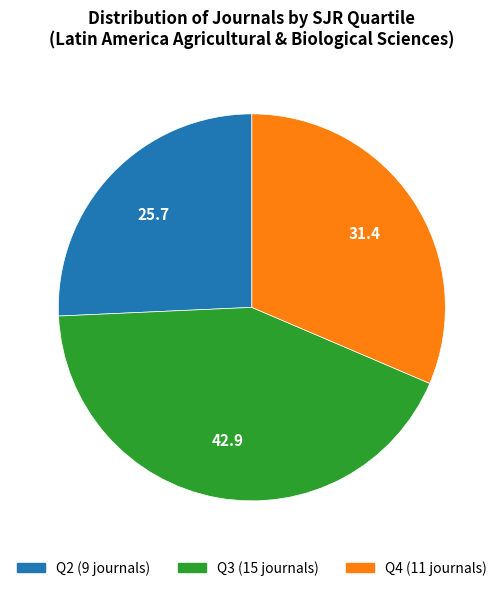

Is there a majority slice in this chart?

No